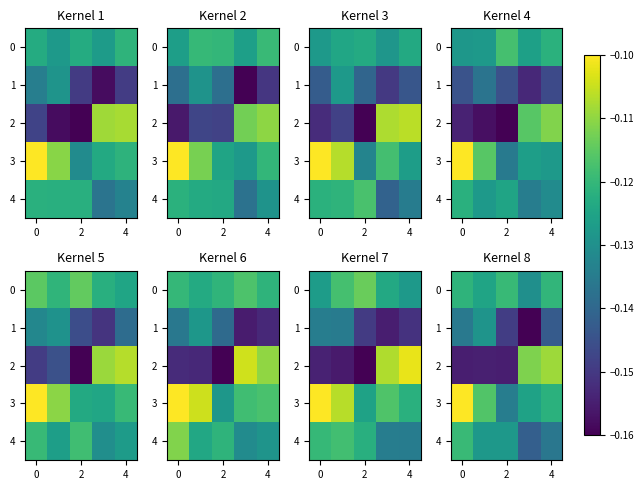

Which has a higher value, 4 or 0?

4